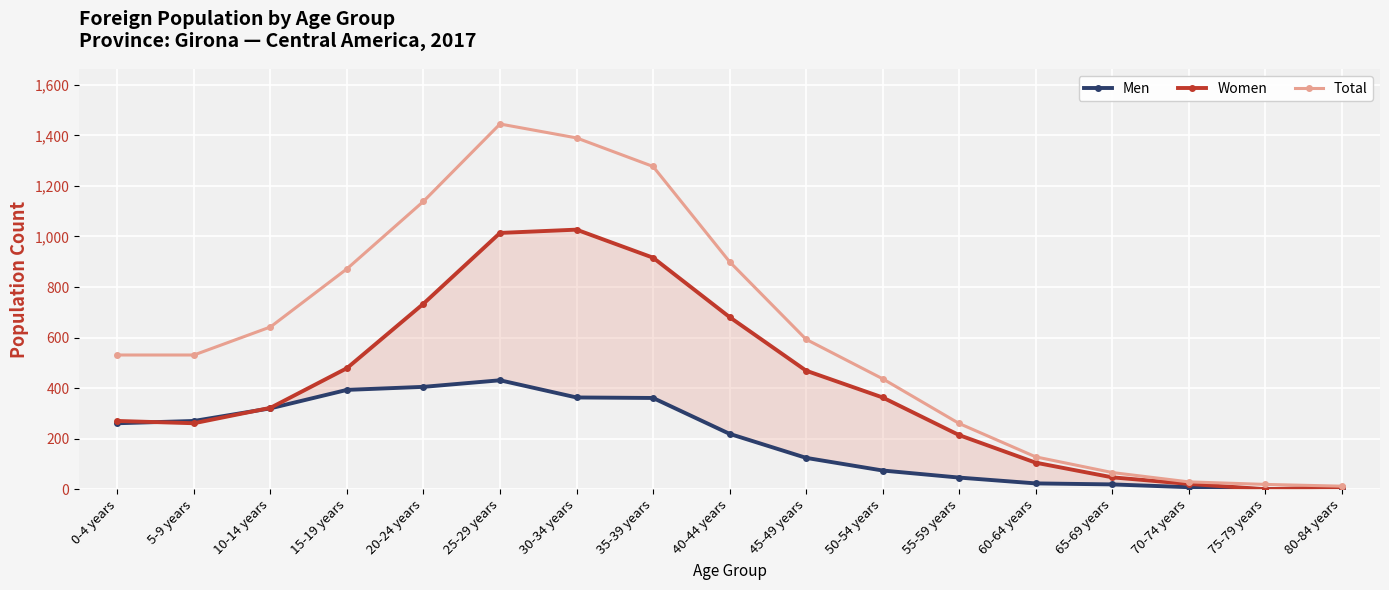

At which category is the sum across all series the highest?

25-29 years